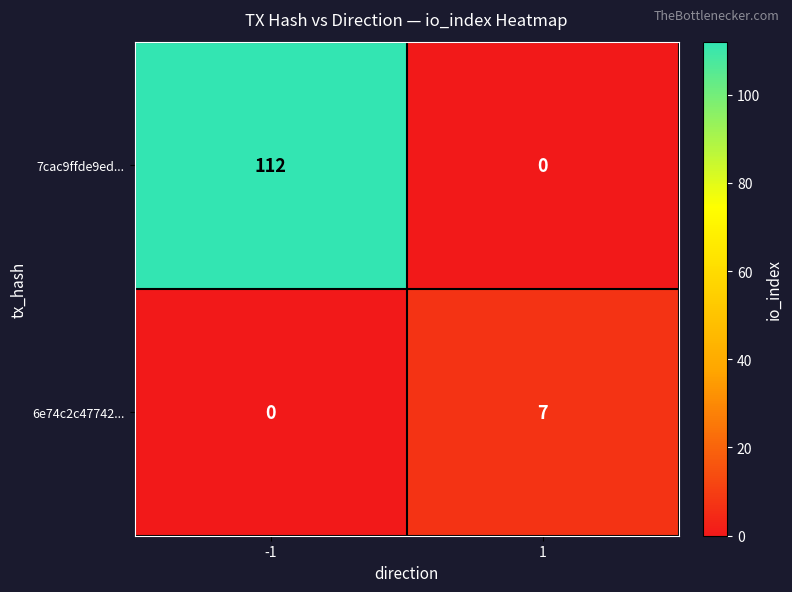

Which series has the largest total across all categories?

7cac9ffde9ed...